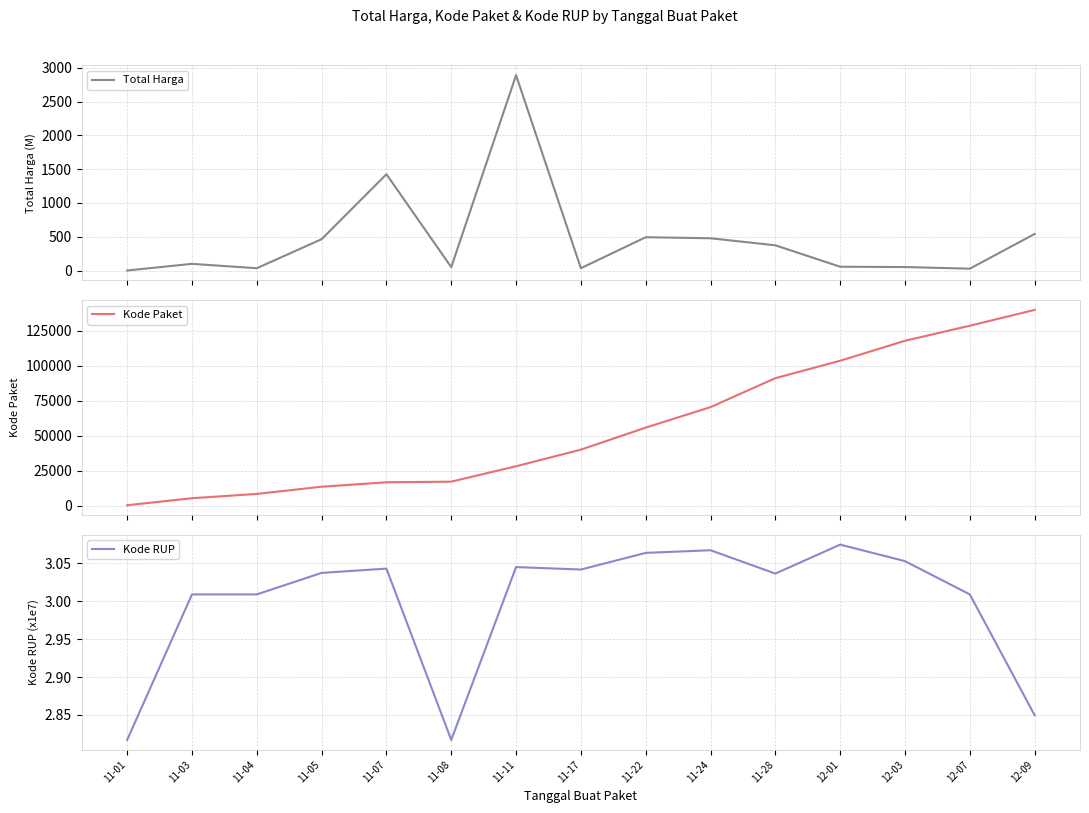

True or false: Kode RUP has more than 0 interior local peaks.

True